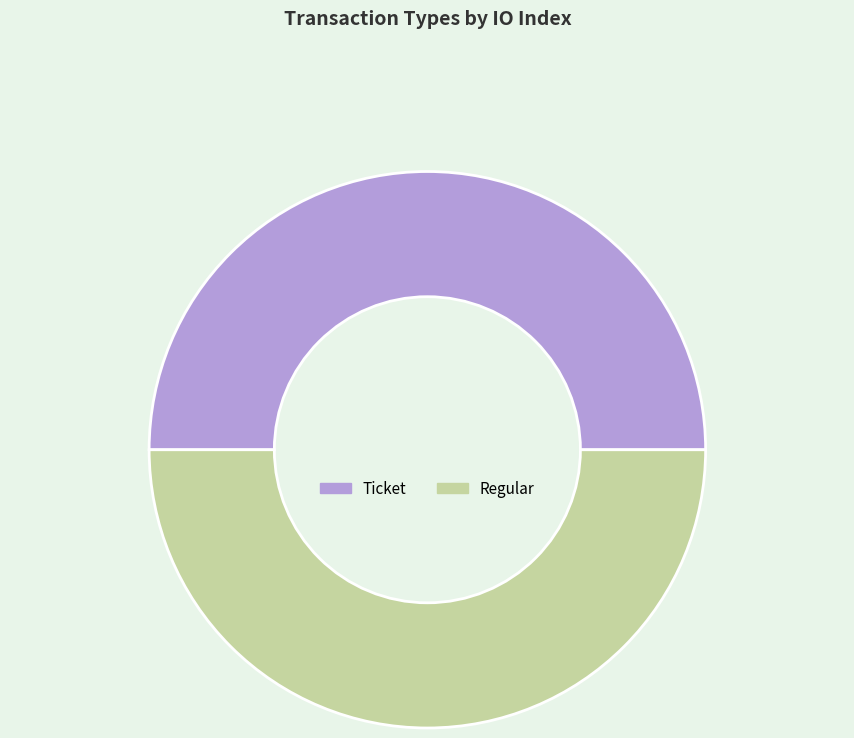

Combined, do Regular and Ticket account for over 50%?

Yes